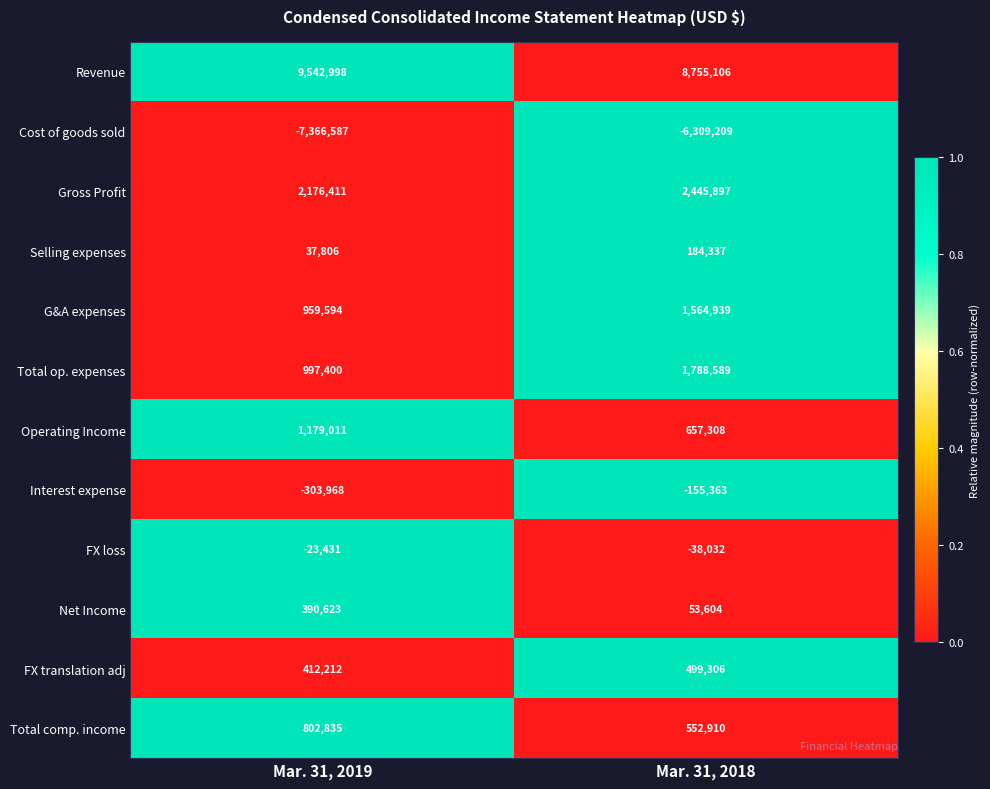

Between Mar. 31, 2019 and Mar. 31, 2018, which series saw the biggest shift?

Cost of goods sold